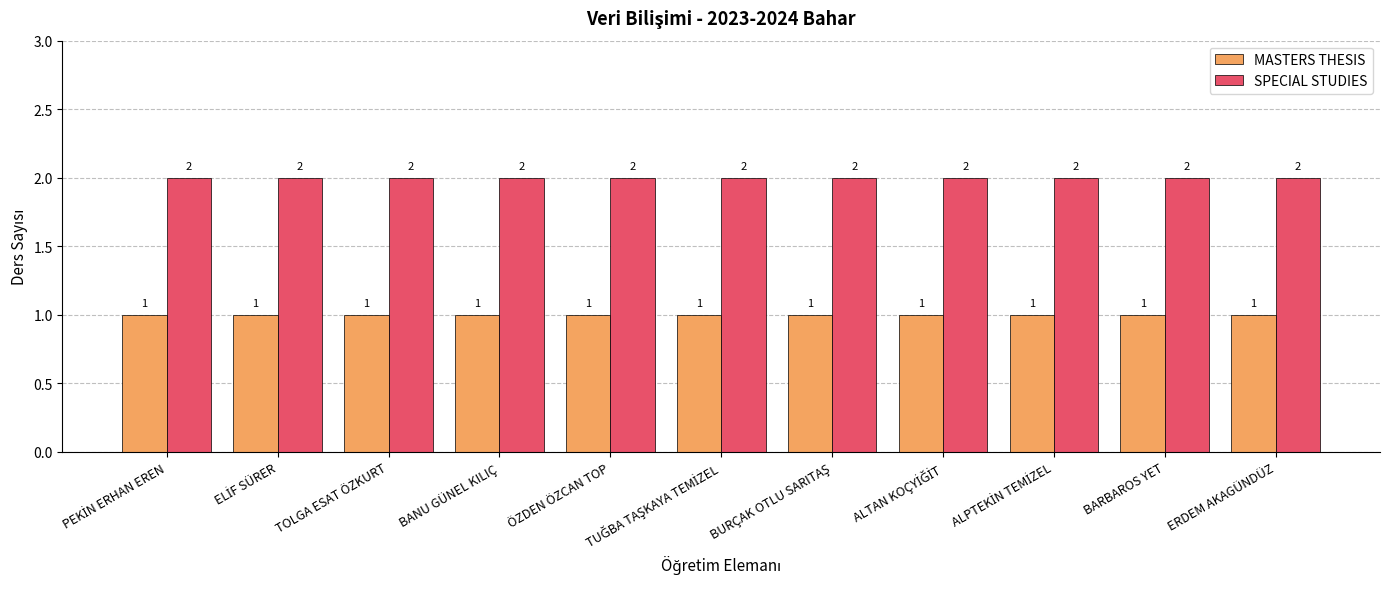

Which series has the largest total across all categories?

SPECIAL STUDIES